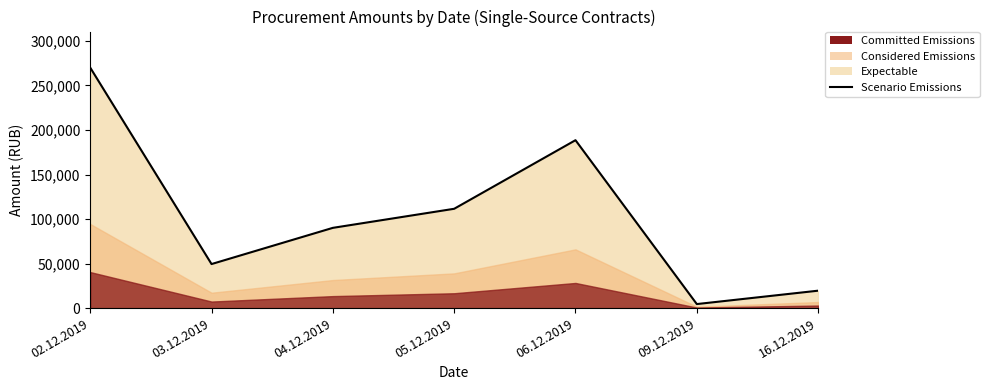

At which label is the value closest to 137304?

05.12.2019